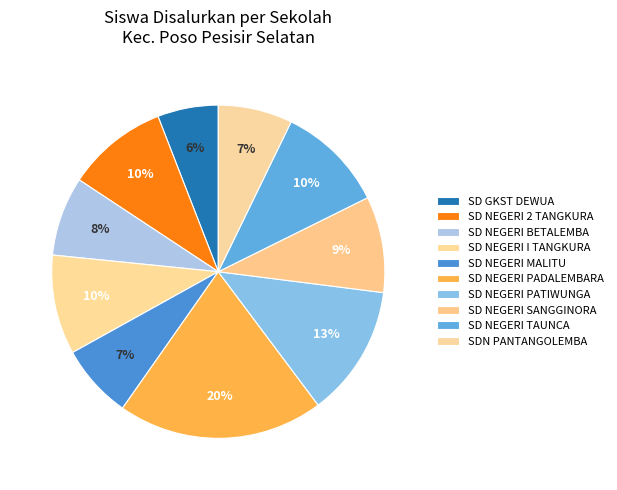

How many slices are in this pie chart?

10